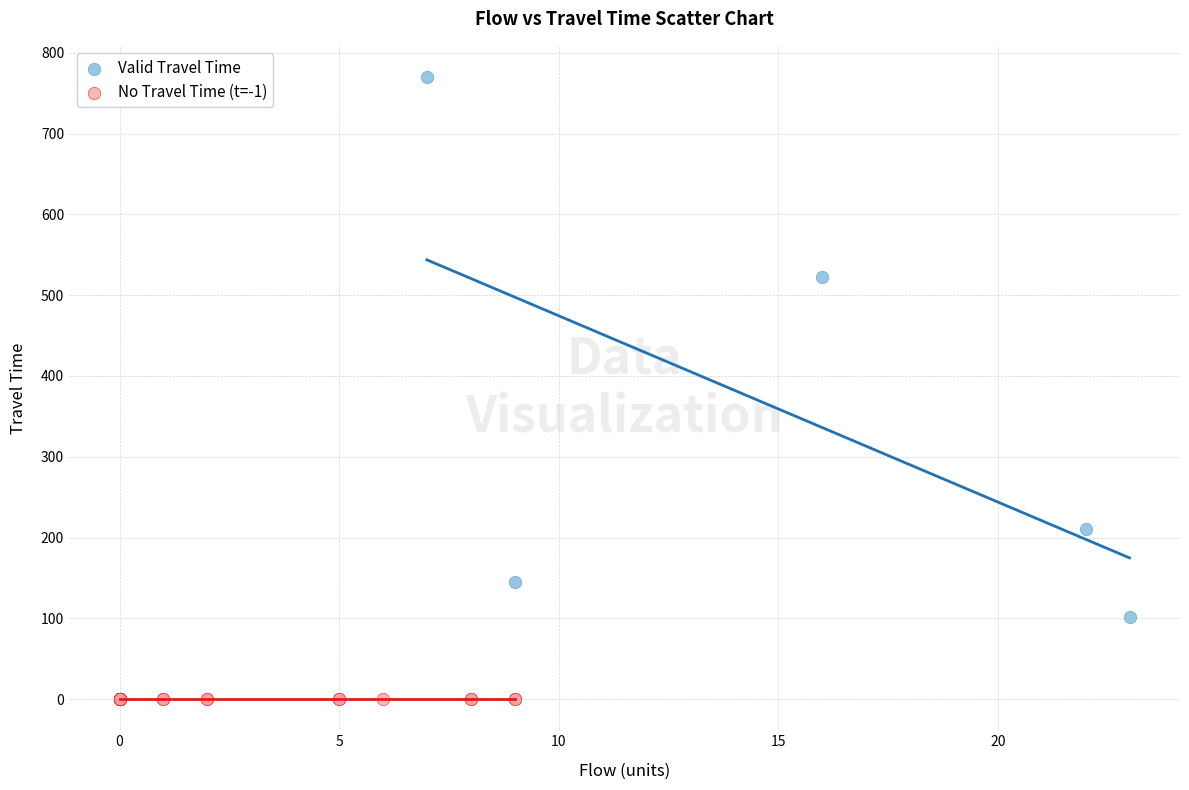

What are all the series names shown in the legend?

Valid Travel Time, No Travel Time (t=-1)